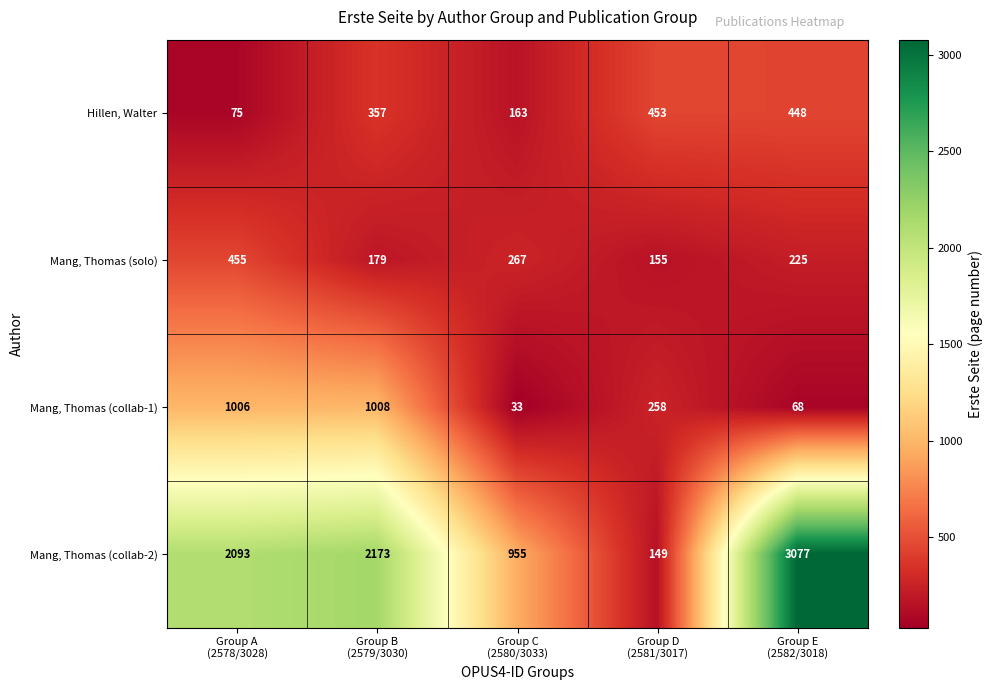

What is the total value across all series at Group C
(2580/3033)?

1418